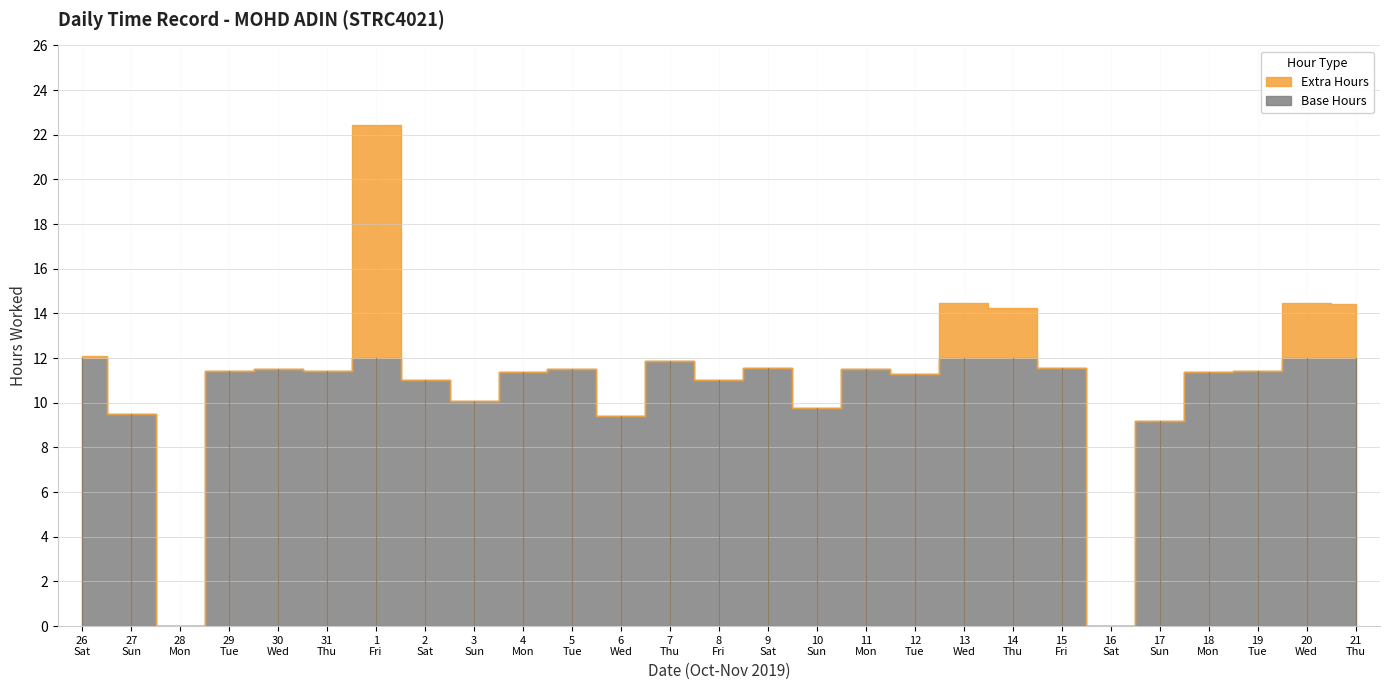

What is the average value?

11.1